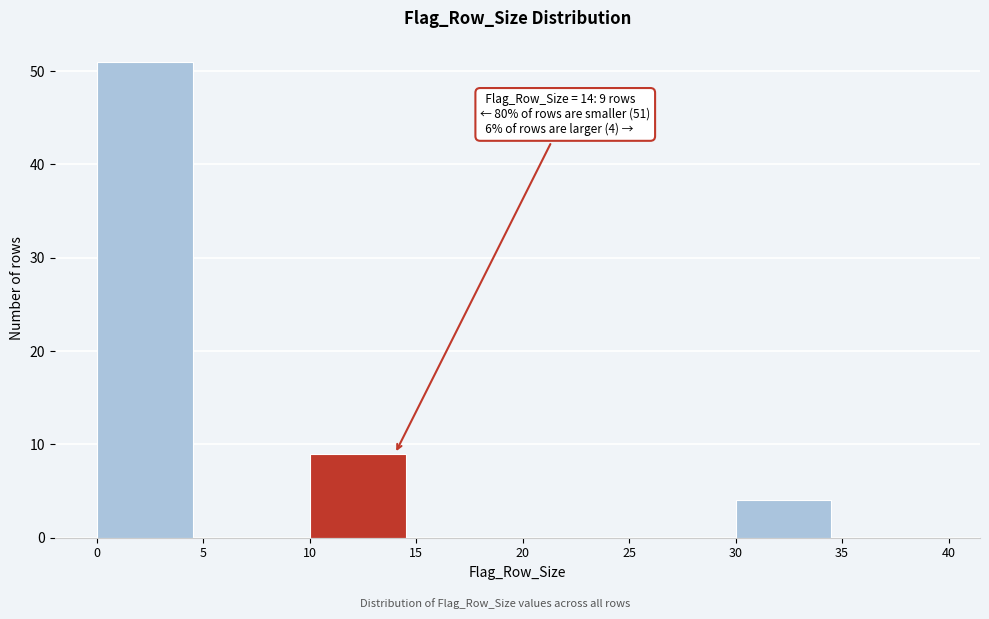

Which range on the x-axis has the tallest bar?

0 to 5